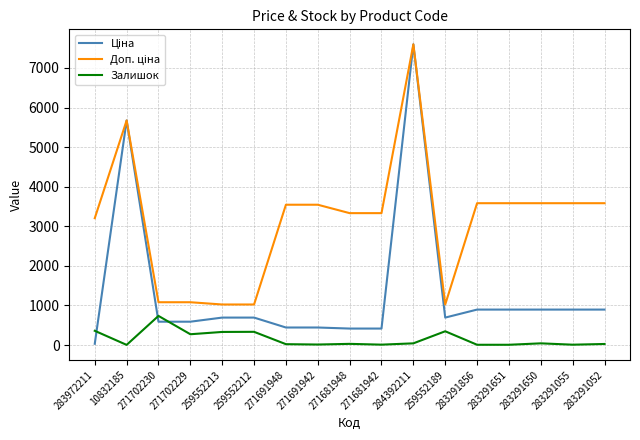

Is it true that Залишок equals 273.0 at 271702229?

True